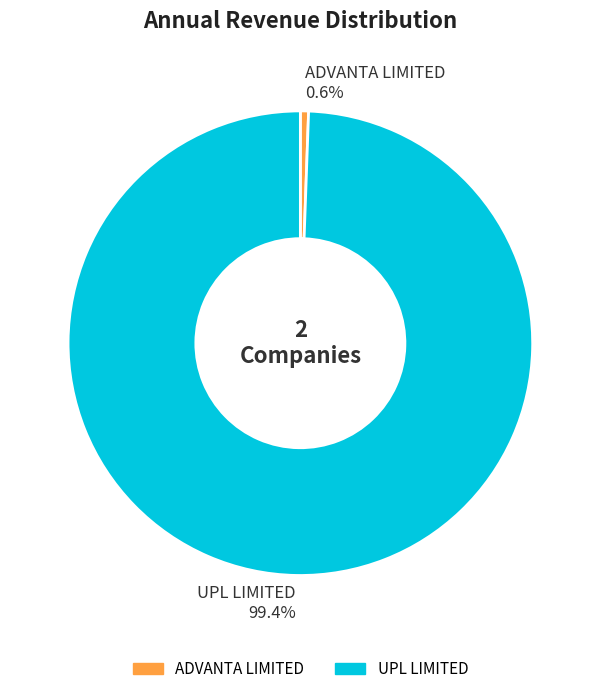

Which slice is the largest?

UPL LIMITED